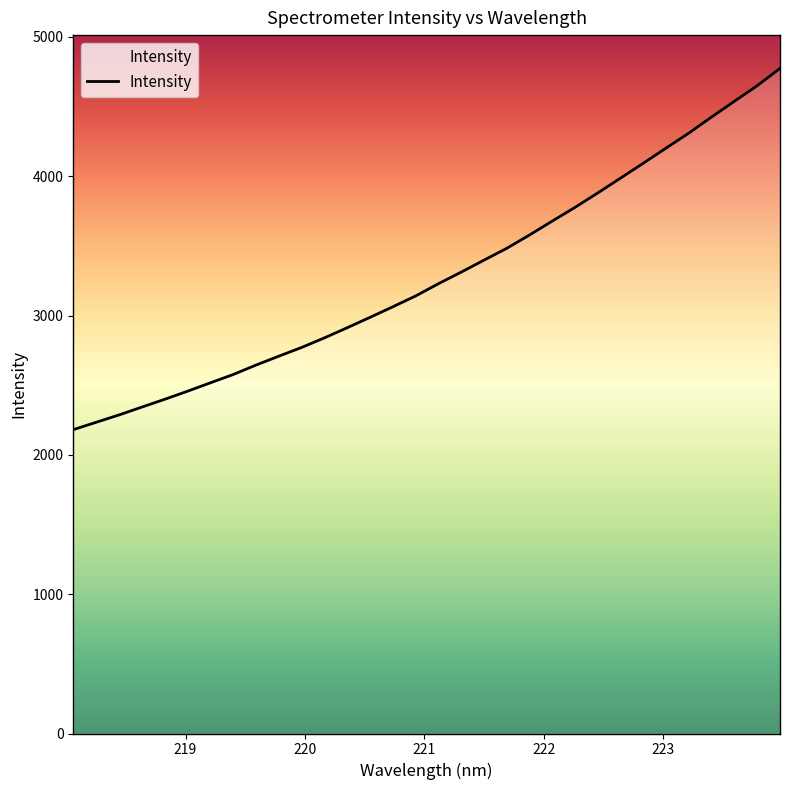

What is the difference between the maximum and minimum values?

2593.5